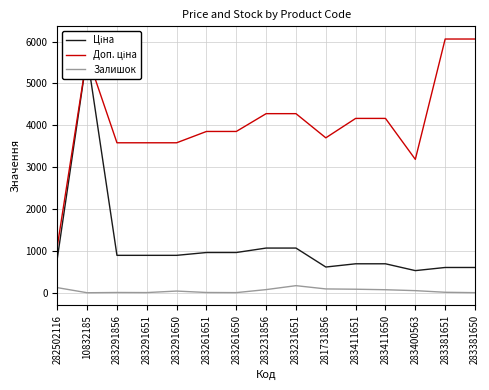

Reading left to right, what are all the values shown in this chart?

Ціна: 818.5	5673.8	895.9	895.9	895.9	963.5	963.5	1069.8	1069.8	617.0	694.3	694.3	531.3	606.1	606.1
Доп. ціна: 1109.2	5673.8	3583.6	3583.6	3583.6	3854.0	3854.0	4279.1	4279.1	3701.9	4165.6	4165.6	3187.6	6061.2	6061.2
Залишок: 125.0	3.0	9.0	7.0	43.0	9.0	6.0	78.0	172.0	94.0	87.0	75.0	53.0	14.0	5.0